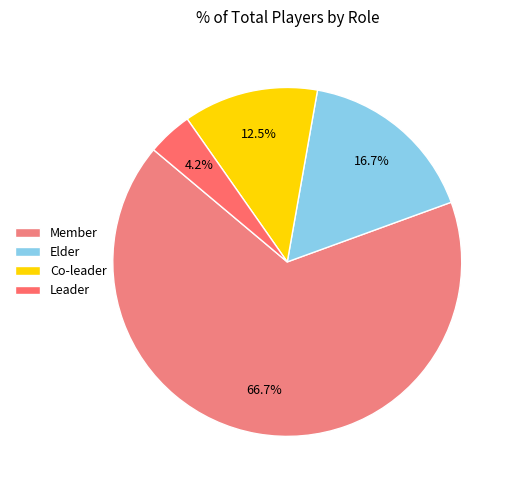

Combined, what portion of the pie is Leader and Member?

70.8%